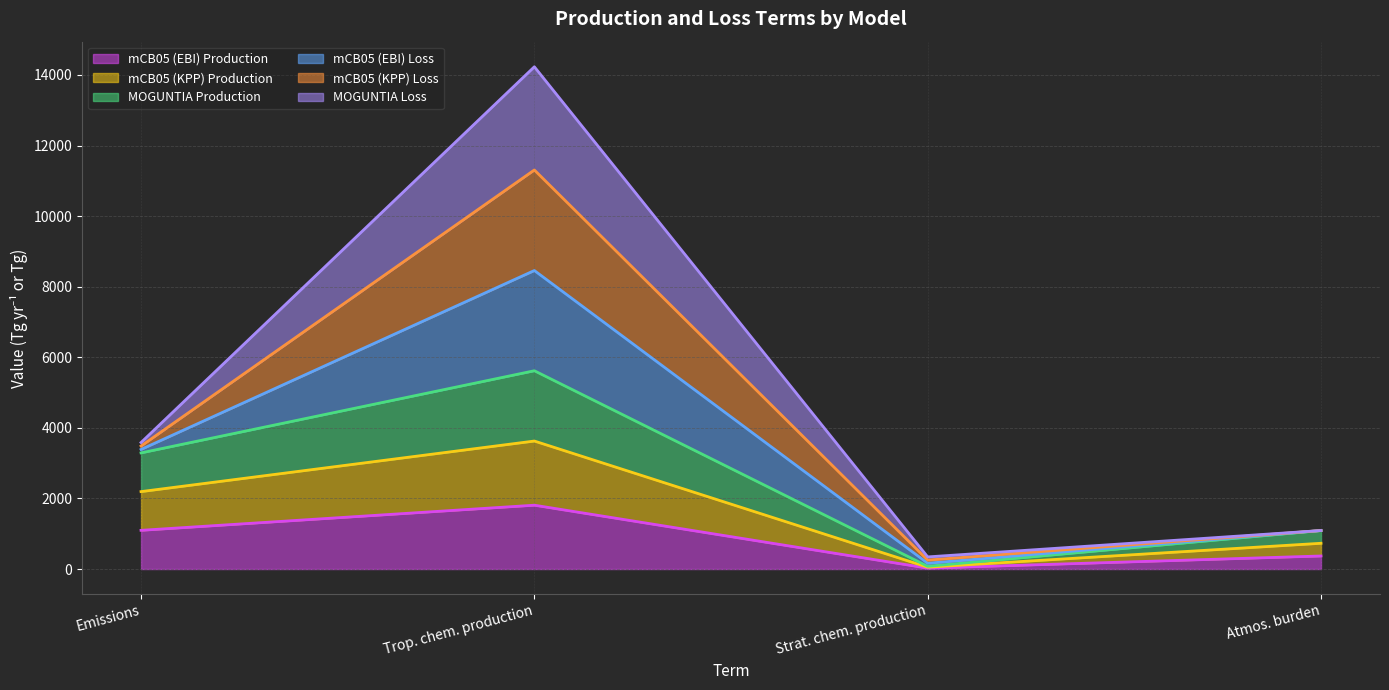

What is the value of the mCB05 (EBI) Production point at the 2nd from the left?

1809